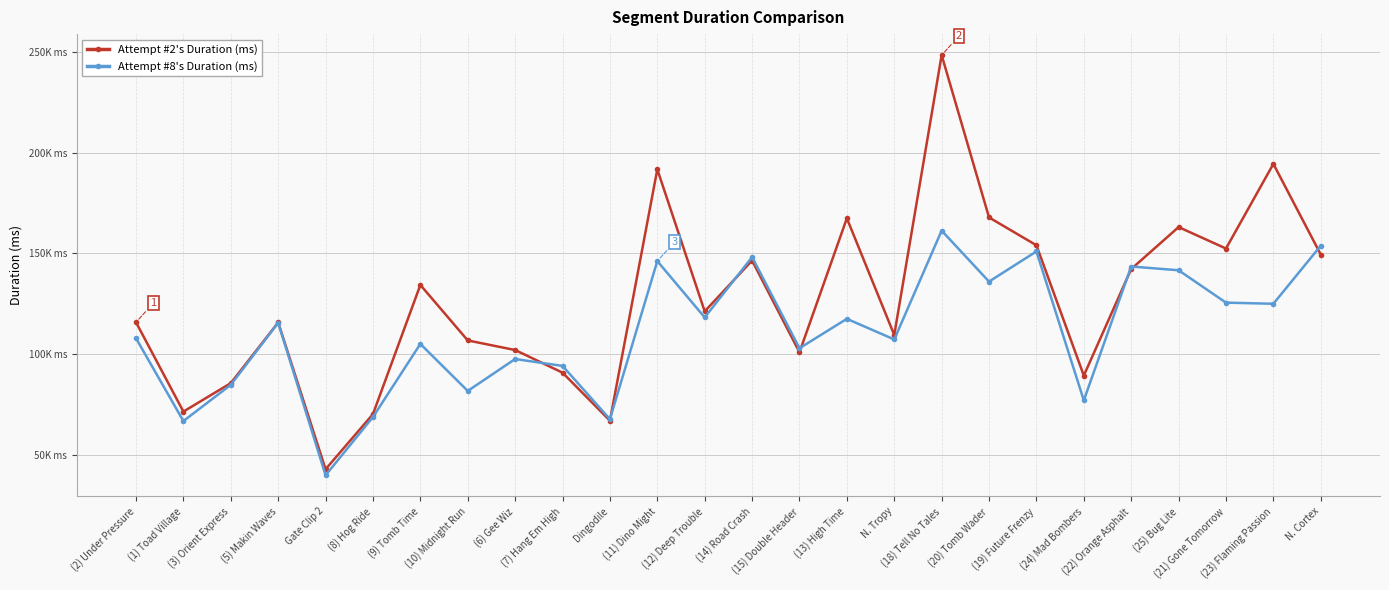

How many intersections are there between Attempt #8's Duration (ms) and Attempt #2's Duration (ms)?

7